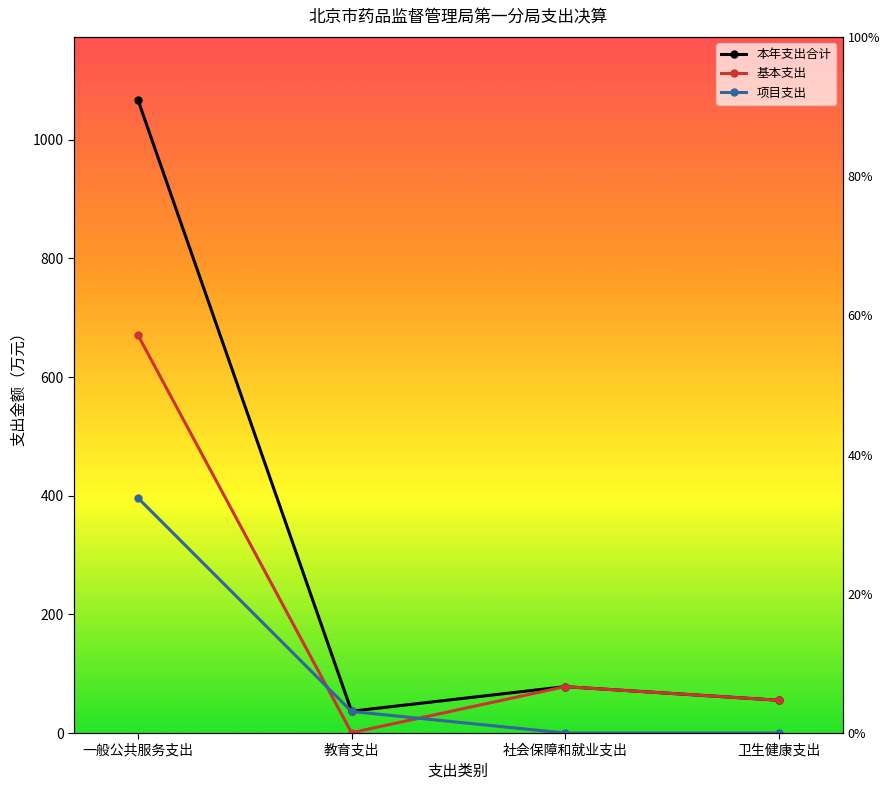

The value of 本年支出合计 at 社会保障和就业支出 is 108.2. True or false?

False